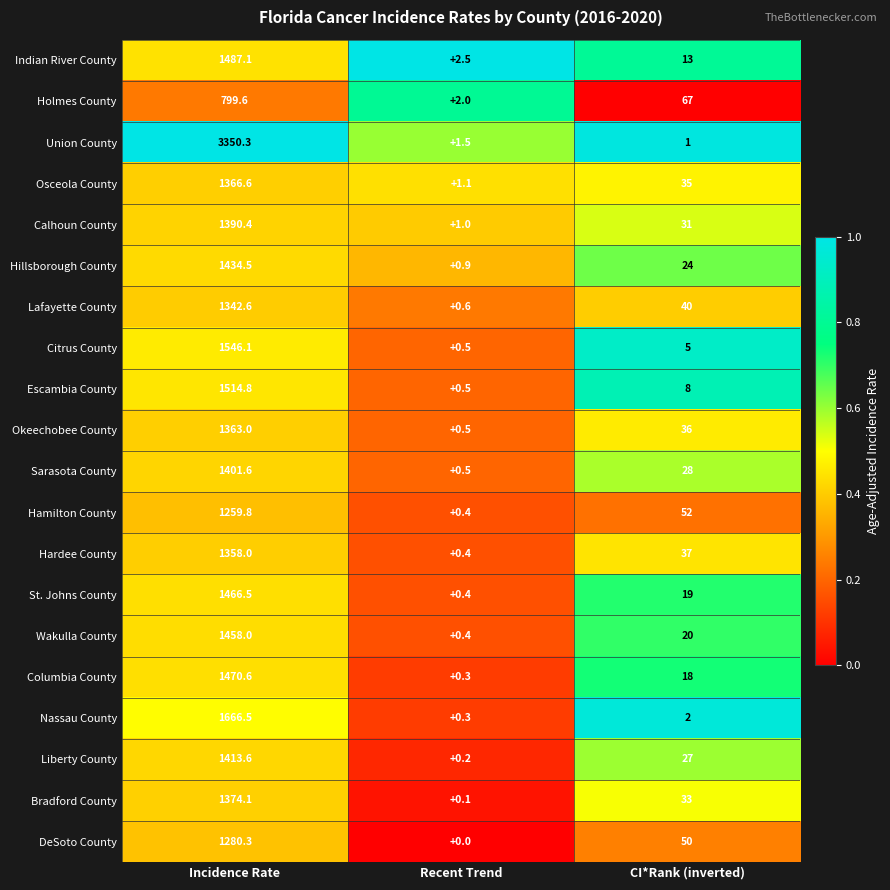

What value does the Columbia County series have at Recent Trend?

0.3